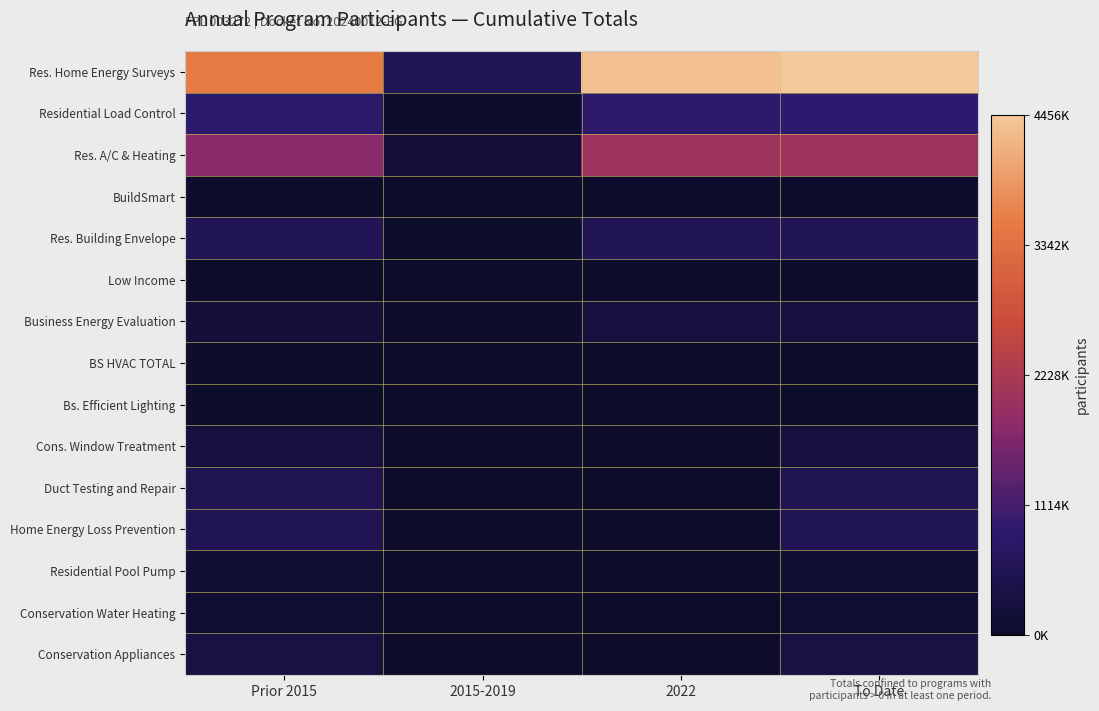

Between Prior 2015 and 2022, which series saw the biggest shift?

Res. Home Energy Surveys